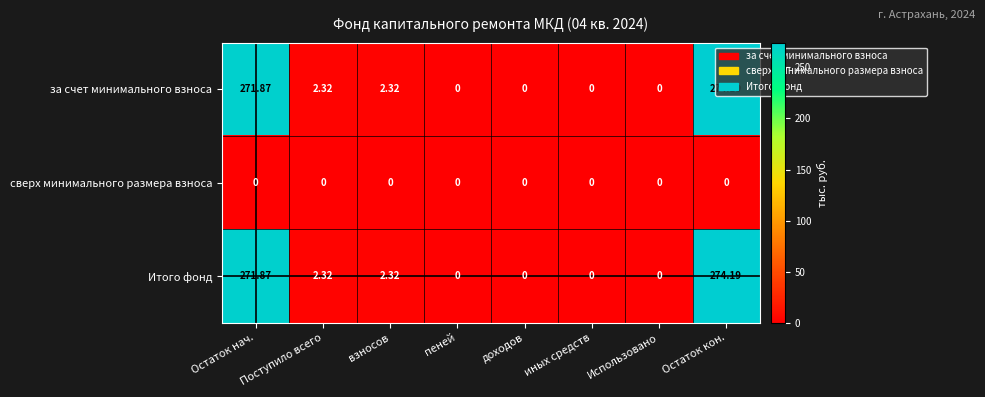

Where does the за счет минимального взноса series first go above 2?

Остаток нач.